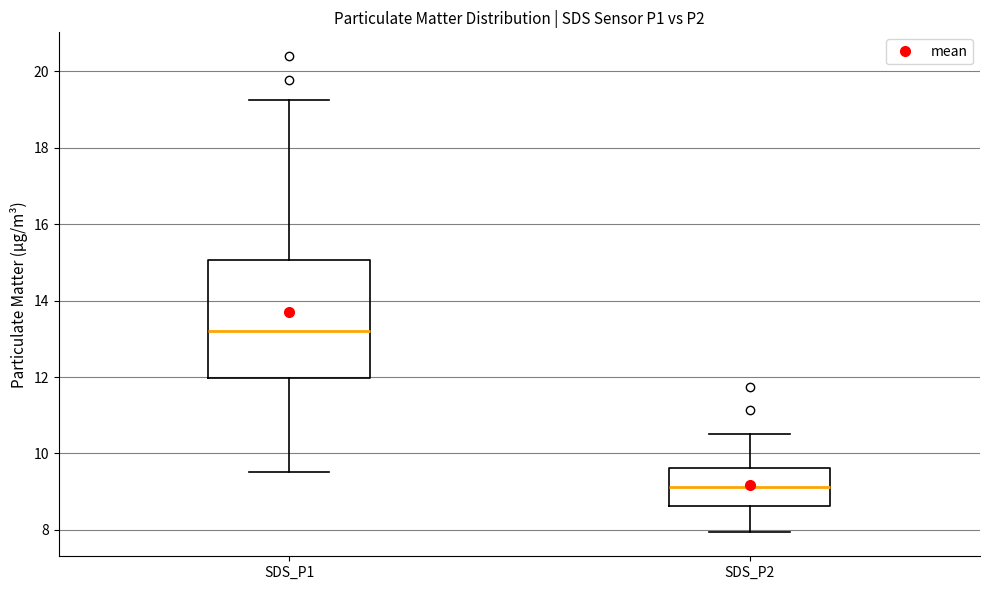

Reading left to right, transcribe this box plot: for each box, give where its median line is, the range the box spans, and where its two whiskers end, as read against the y-axis. The values are not printed on the chart, so give them approximately, as read against the axis.

SDS_P1: median 13.2, box 12.0 to 15.0, whiskers 9.6 to 19.2
SDS_P2: median 9.2, box 8.6 to 9.6, whiskers 8.0 to 10.6